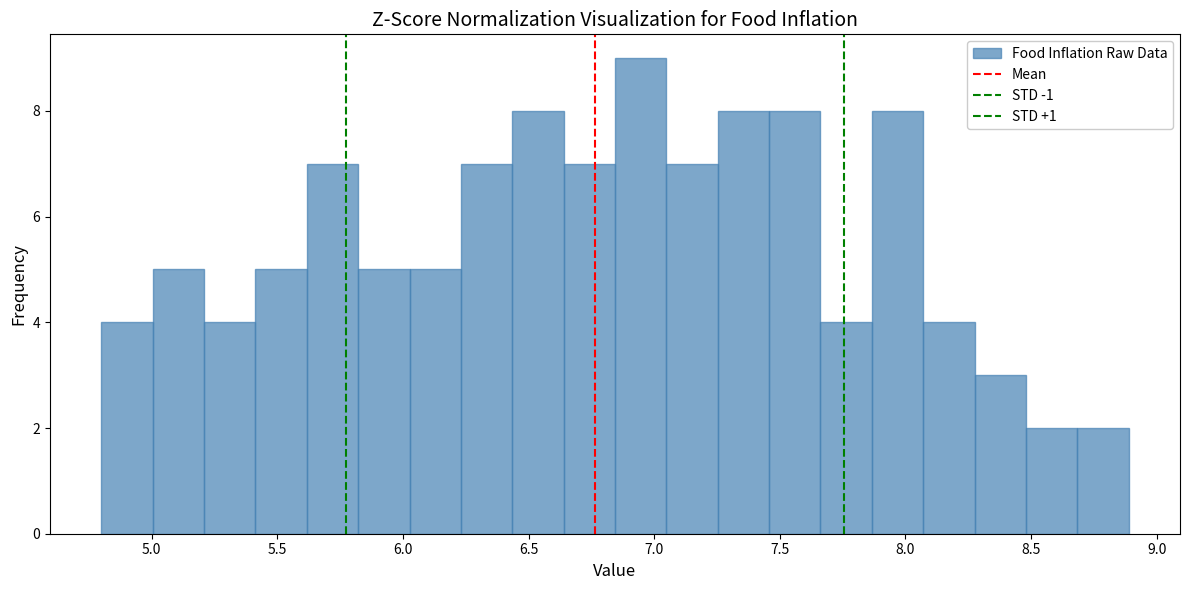

Which range on the x-axis has the tallest bar?

6.85 to 7.05